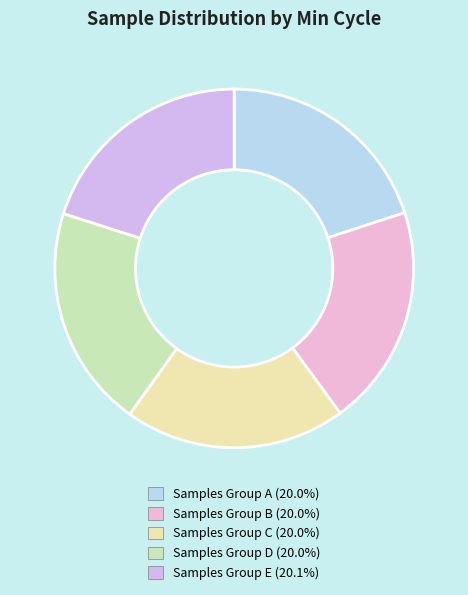

How many slices are in this pie chart?

5